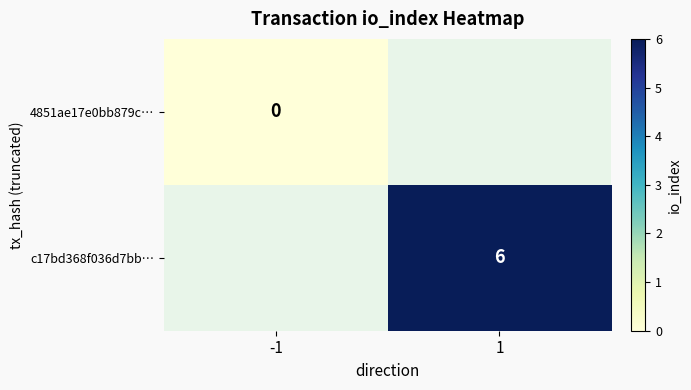

What is the greatest value displayed?

6.0